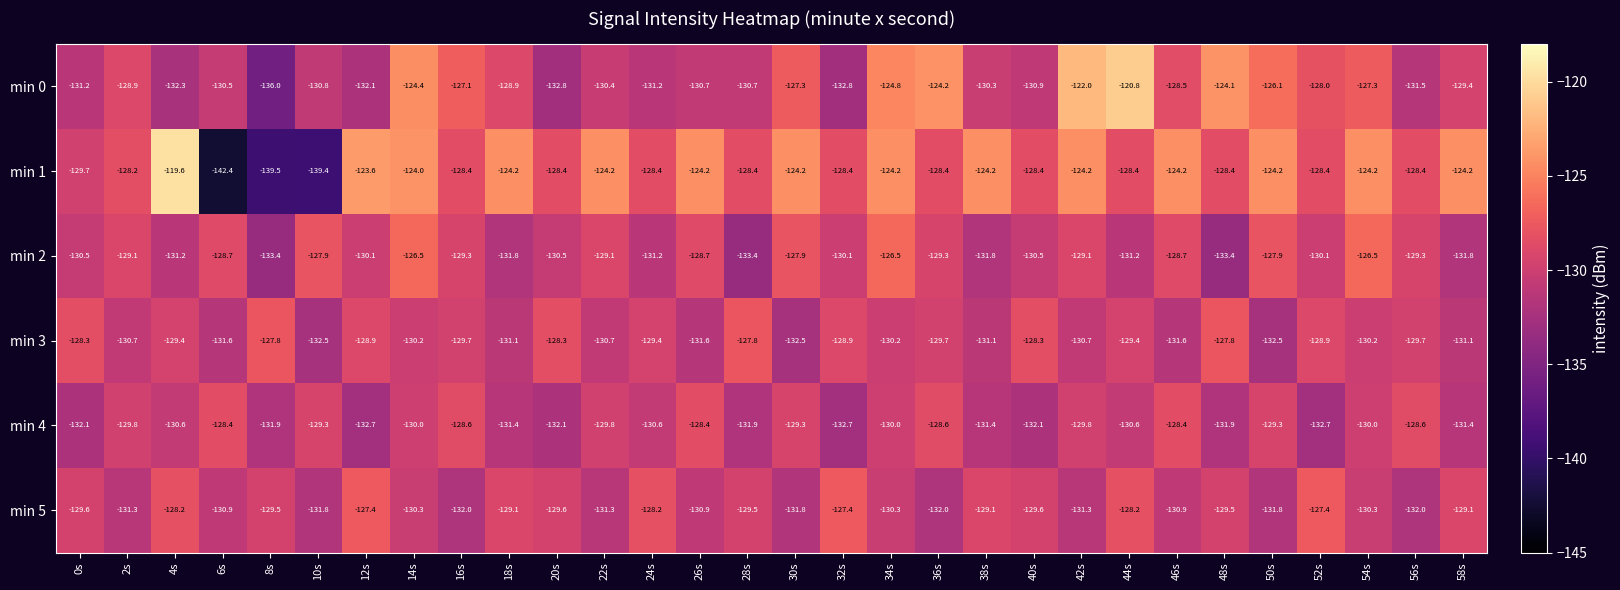

Which series has the widest spread of values?

min 1